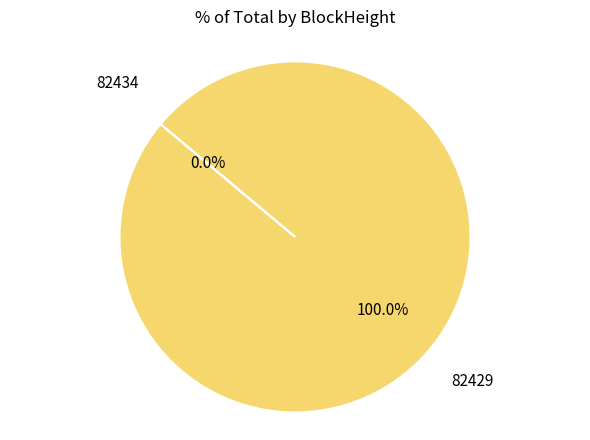

Combined, do 82434 and 82429 account for over 50%?

Yes